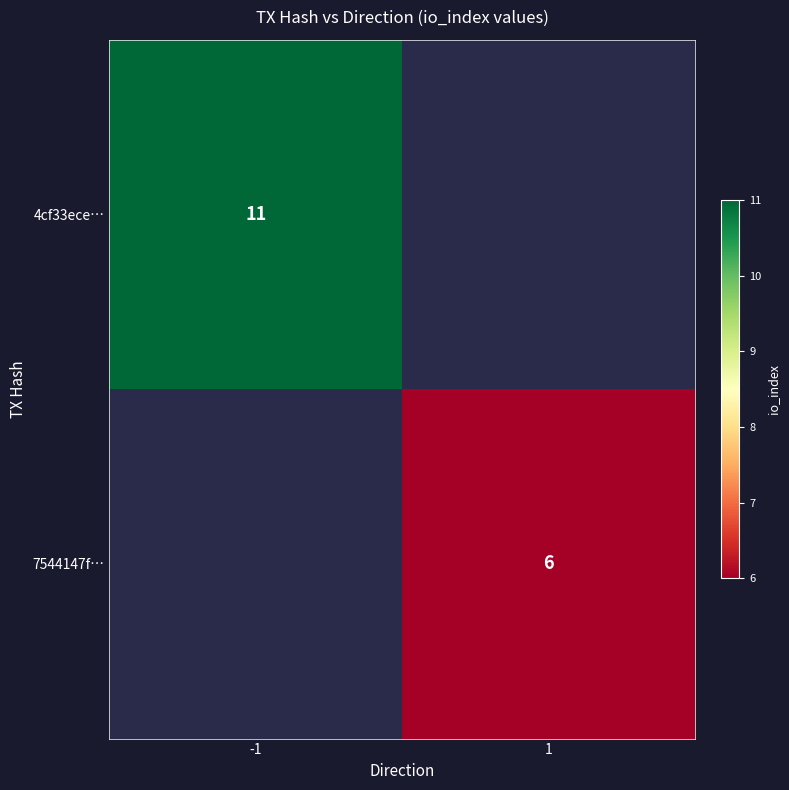

Is it true that 4cf33ece… equals 7 at -1?

False